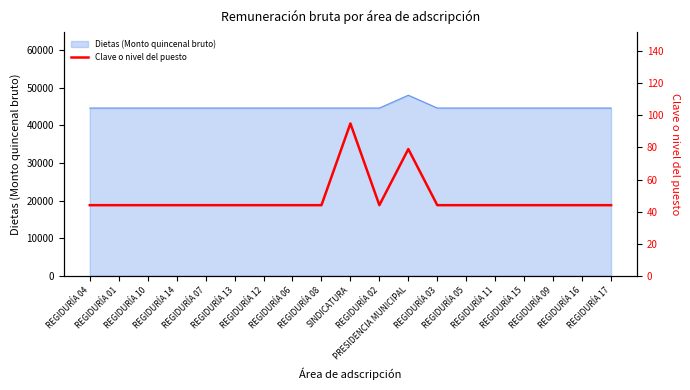

Between REGIDURÍA 05 and REGIDURÍA 10, which is larger?

REGIDURÍA 05